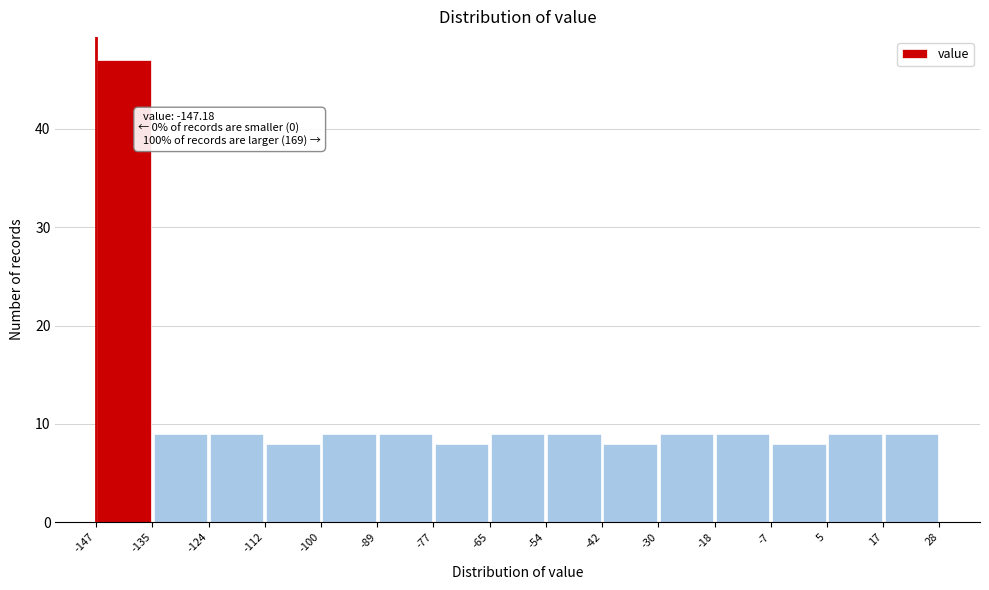

Which range on the x-axis has the tallest bar?

-147 to -135